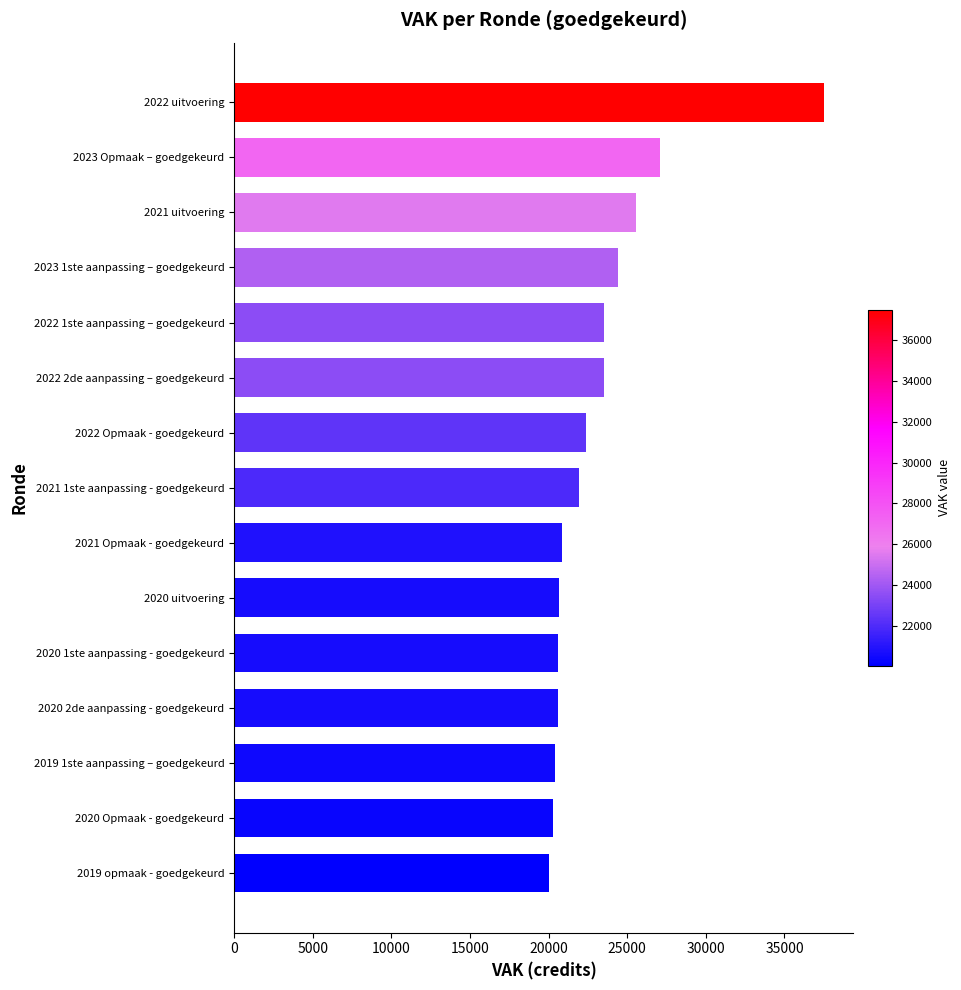

At which label is the value closest to 28774?

2023 Opmaak – goedgekeurd